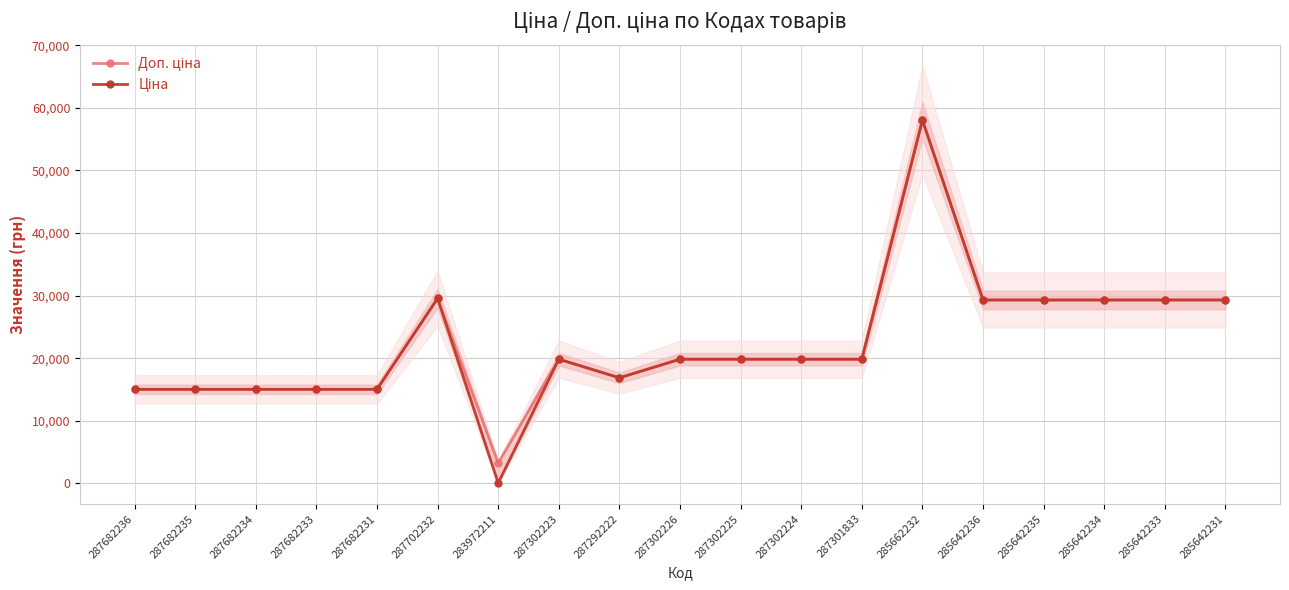

True or false: Ціна and Доп. ціна cross at least once.

False